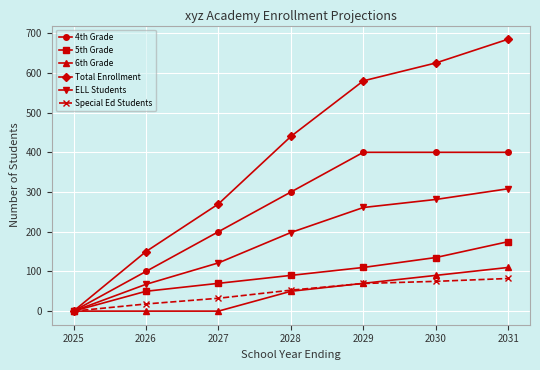

The value of 4th Grade at 2025 is 0.0. True or false?

True